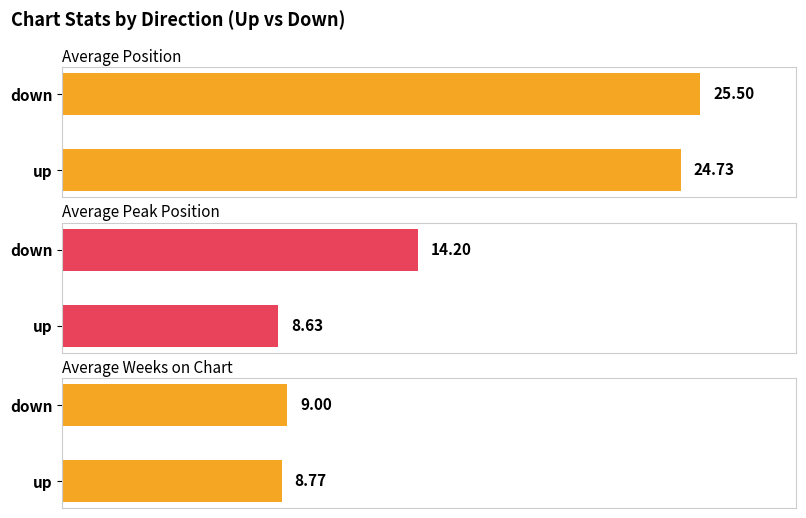

Are the bars horizontal?

Yes